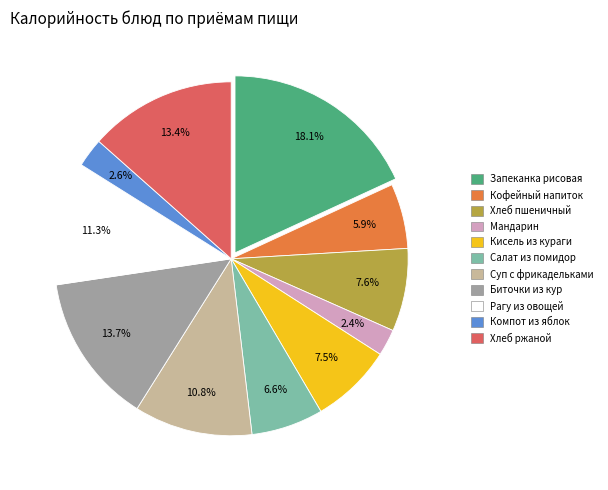

What is the ratio of the value at Суп с фрикадельками to the value at Кисель из кураги?

1.4